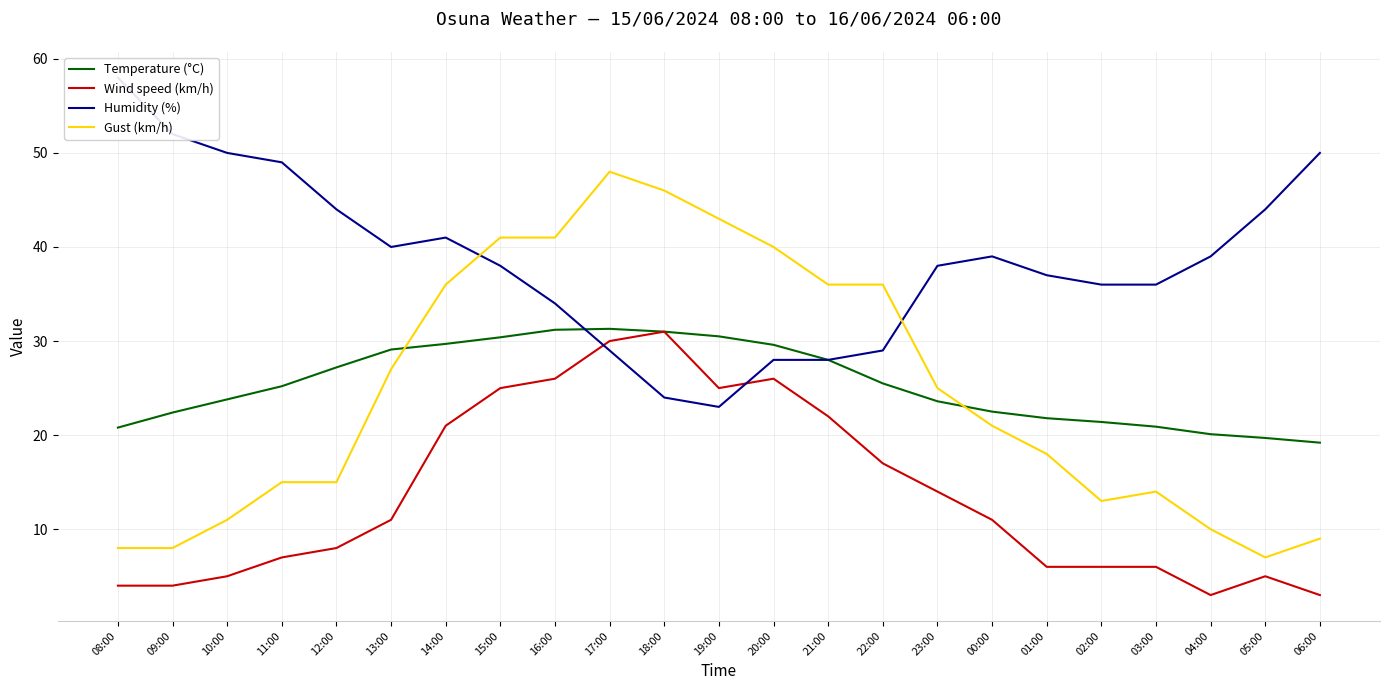

Is it true that Humidity (%) equals 39.3 at 18:00?

False